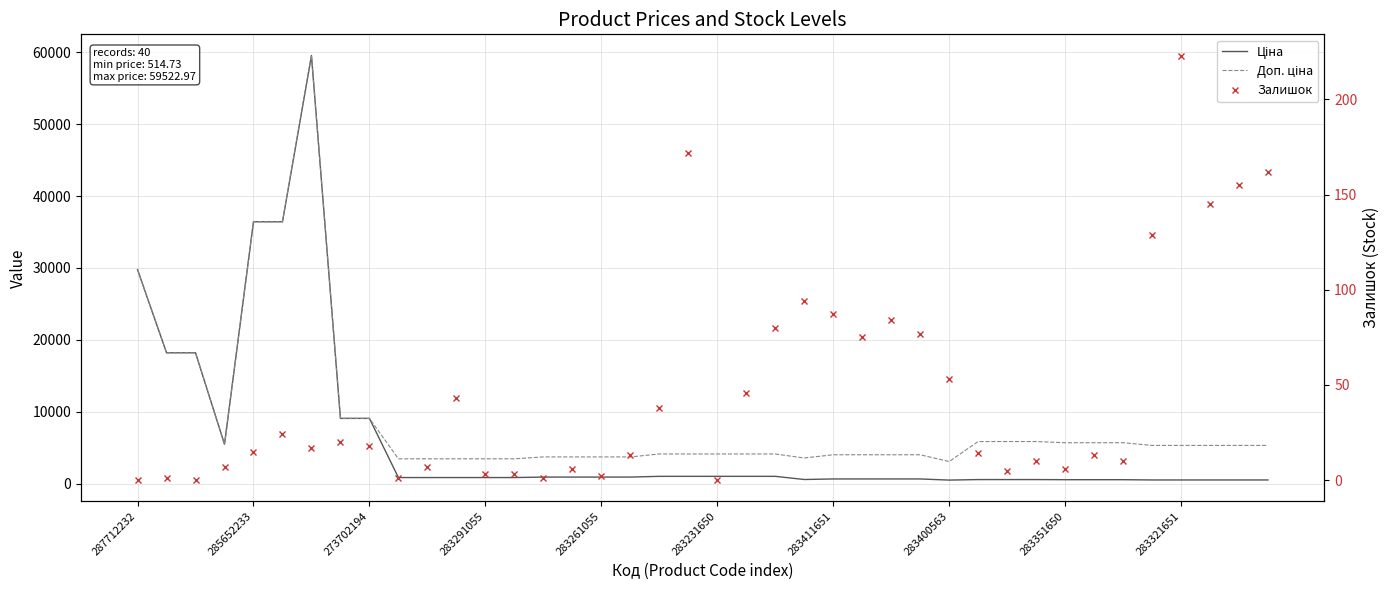

Reading left to right, transcribe all the data shown in this chart.

Ціна: 29761.5	18212.0	18212.0	5497.3	36424.0	36424.0	59523.0	9092.0	9092.0	868.0	868.0	868.0	868.0	868.0	933.5	933.5	933.5	933.5	1036.5	1036.5	1036.5	1036.5	1036.5	597.8	672.7	672.7	672.7	672.7	514.7	587.3	587.3	587.3	570.9	570.9	570.9	533.5	533.5	533.5	533.5	533.5
Доп. ціна: 29761.5	18212.0	18212.0	5497.3	36424.0	36424.0	59523.0	9092.0	9092.0	3472.1	3472.1	3472.1	3472.1	3472.1	3734.2	3734.2	3734.2	3734.2	4145.9	4145.9	4145.9	4145.9	4145.9	3586.7	4036.0	4036.0	4036.0	4036.0	3088.4	5872.6	5872.6	5872.6	5708.9	5708.9	5708.9	5334.5	5334.5	5334.5	5334.5	5334.5
Залишок: 0.0	1.0	0.0	7.0	15.0	24.0	17.0	20.0	18.0	1.0	7.0	43.0	3.0	3.0	1.0	6.0	2.0	13.0	38.0	172.0	0.0	46.0	80.0	94.0	87.0	75.0	84.0	77.0	53.0	14.0	5.0	10.0	6.0	13.0	10.0	129.0	223.0	145.0	155.0	162.0